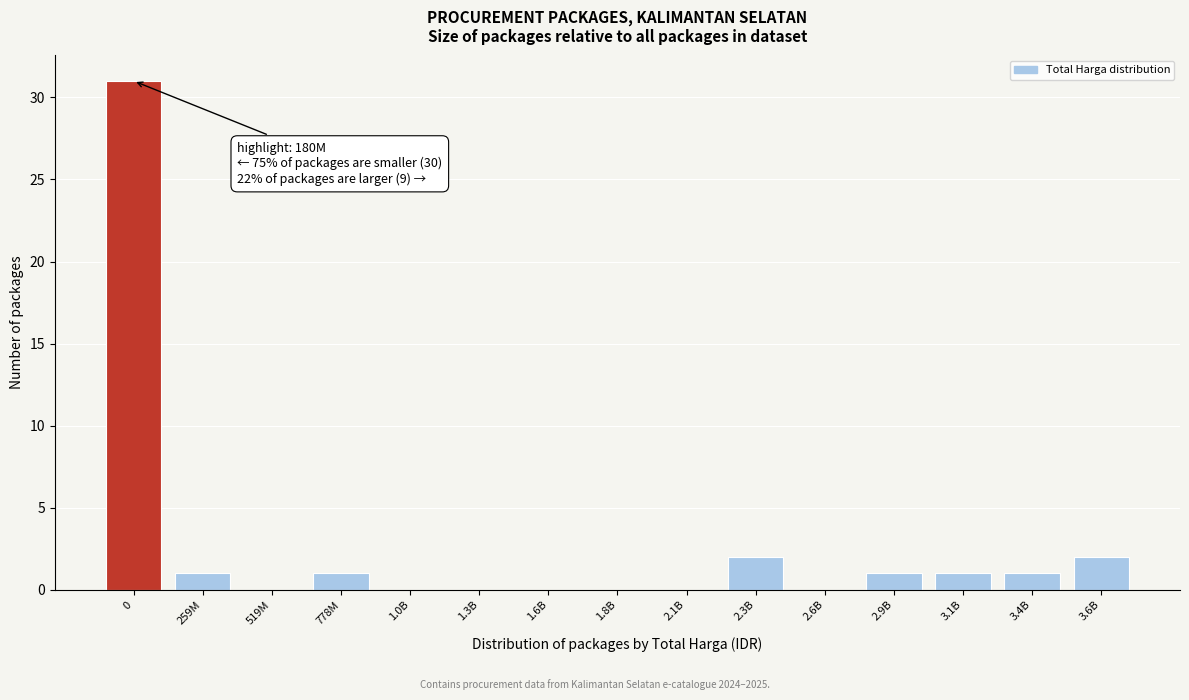

Reading left to right, transcribe all the data shown in this chart.

0=31	259M=1	519M=0	778M=1	1.0B=0	1.3B=0	1.6B=0	1.8B=0	2.1B=0	2.3B=2	2.6B=0	2.9B=1	3.1B=1	3.4B=1	3.6B=2